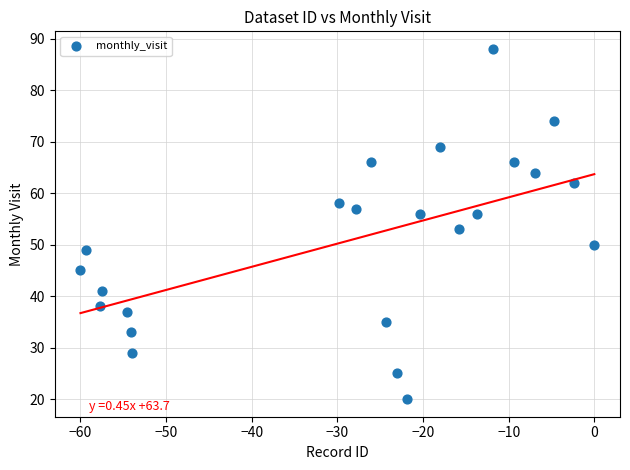

What Y value in the scatter plot is closest to 54?

53